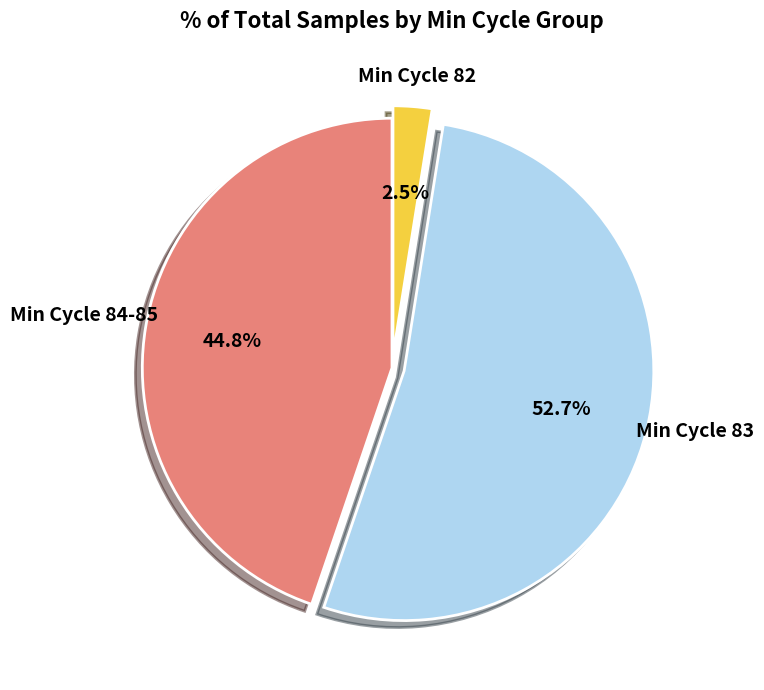

Is there any slice that represents more than half of the pie?

Yes